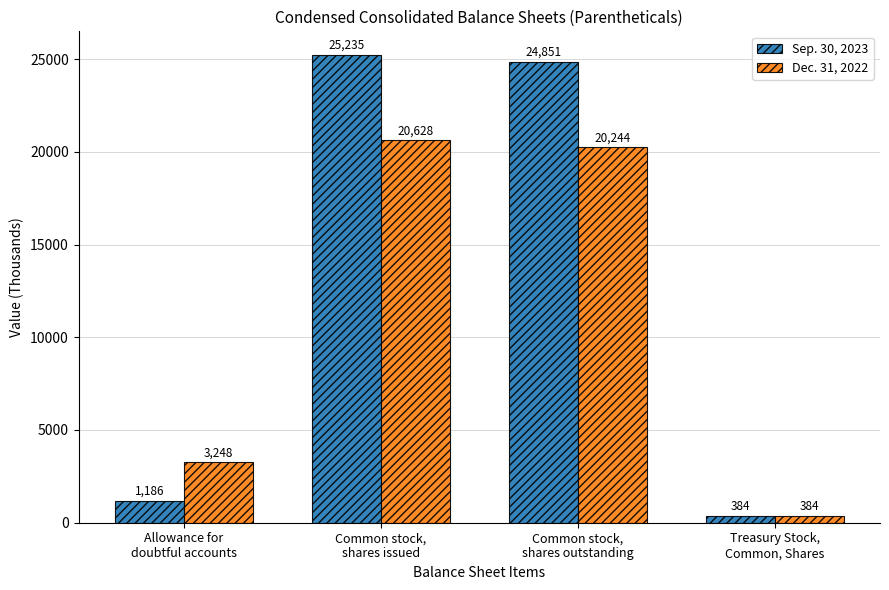

List the series in order of their peak value, highest first.

Sep. 30, 2023, Dec. 31, 2022